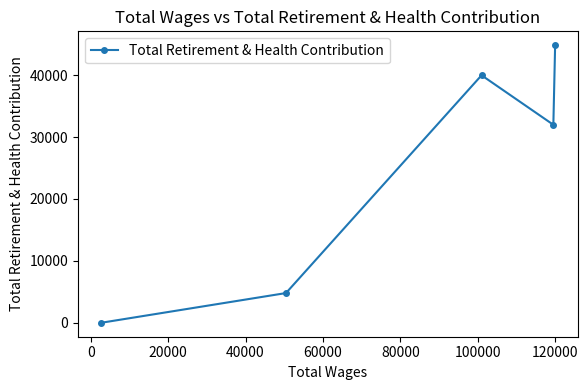

What is the difference between the second highest and minimum values?

39970